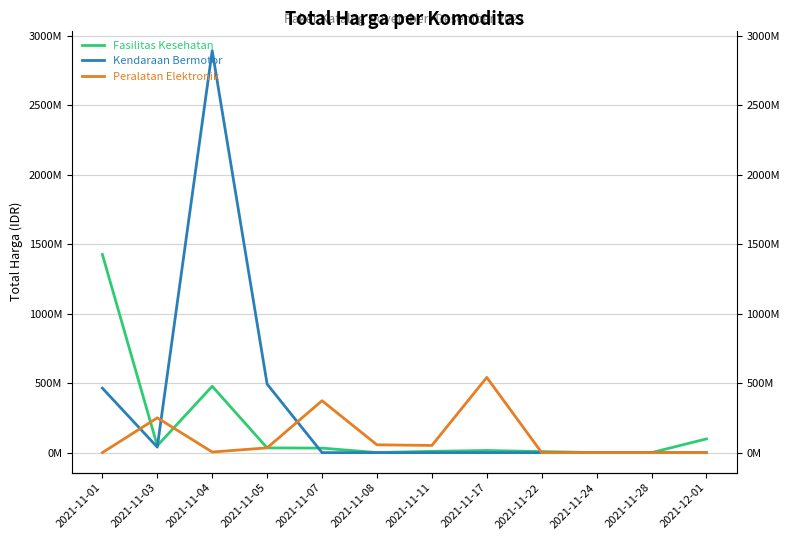

What is the average value of the Kendaraan Bermotor series?

324047008